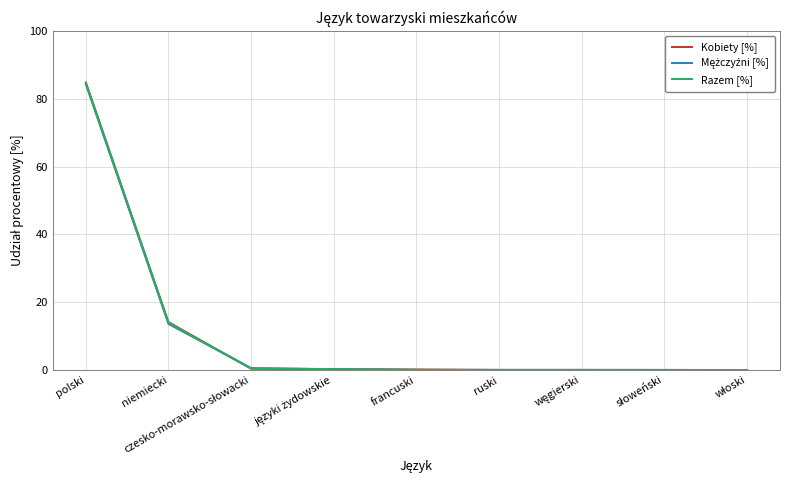

Which series has the largest range (max minus min)?

Kobiety [%]